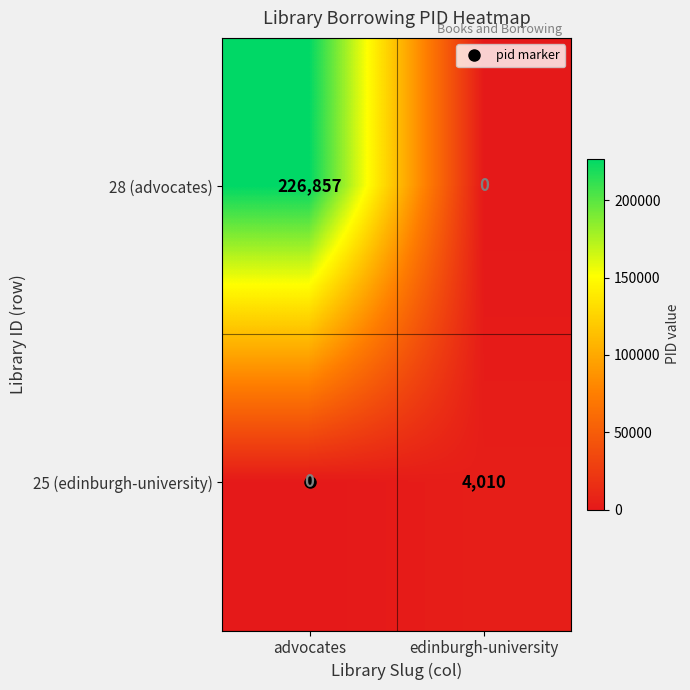

Is it true that 28 (advocates) equals 226857 at advocates?

True